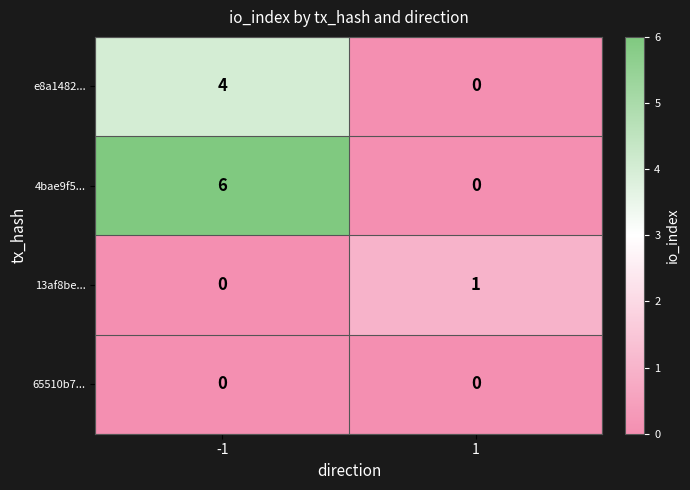

True or false: e8a1482... has a value of 2 at -1.

False